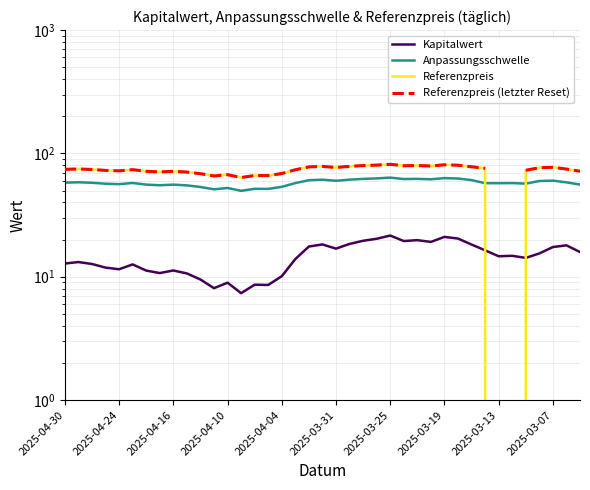

Is the value of Kapitalwert at 2025-03-07 greater than the value of Referenzpreis (letzter Reset) at 2025-03-07?

No